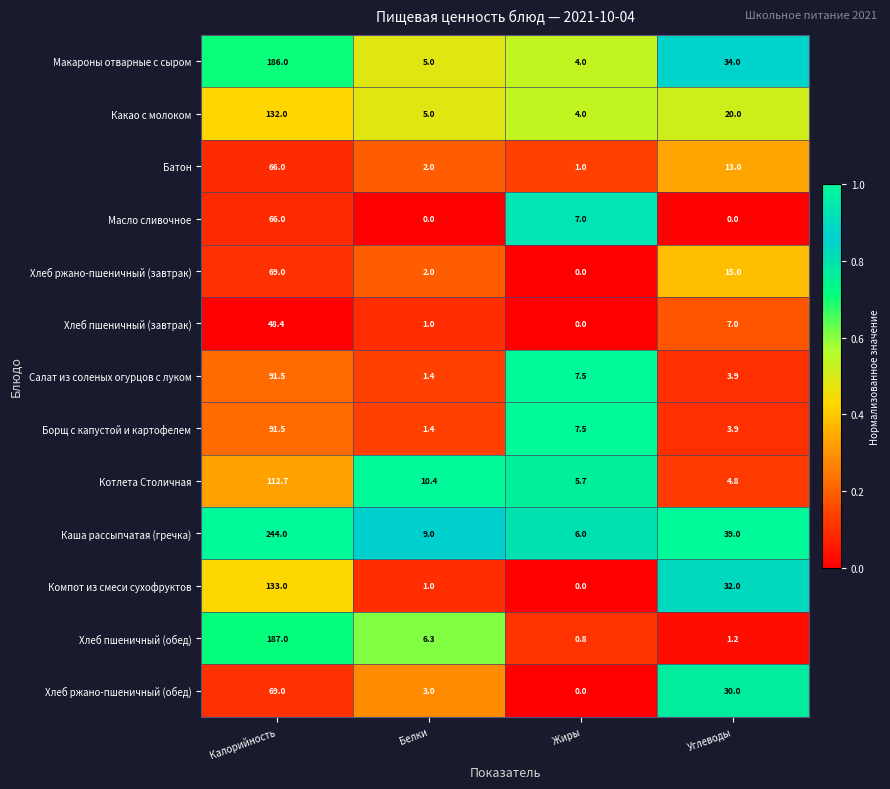

Is it true that Масло сливочное equals 44.4 at Углеводы?

False